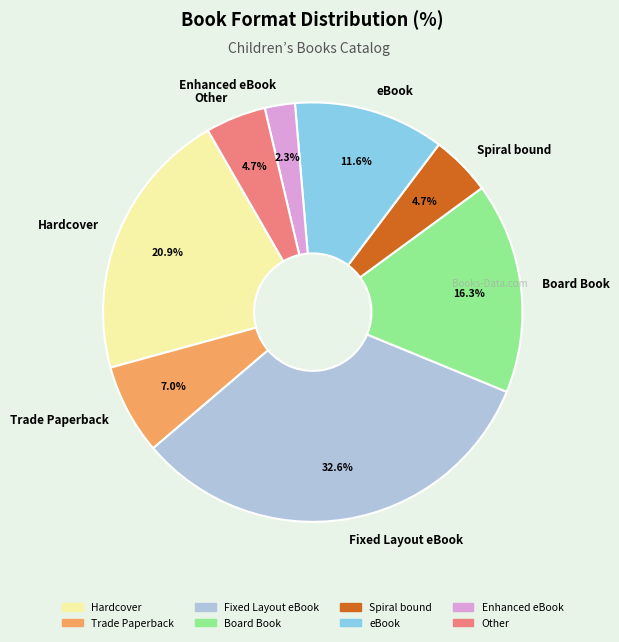

Which has a higher value, Hardcover or Fixed Layout eBook?

Fixed Layout eBook